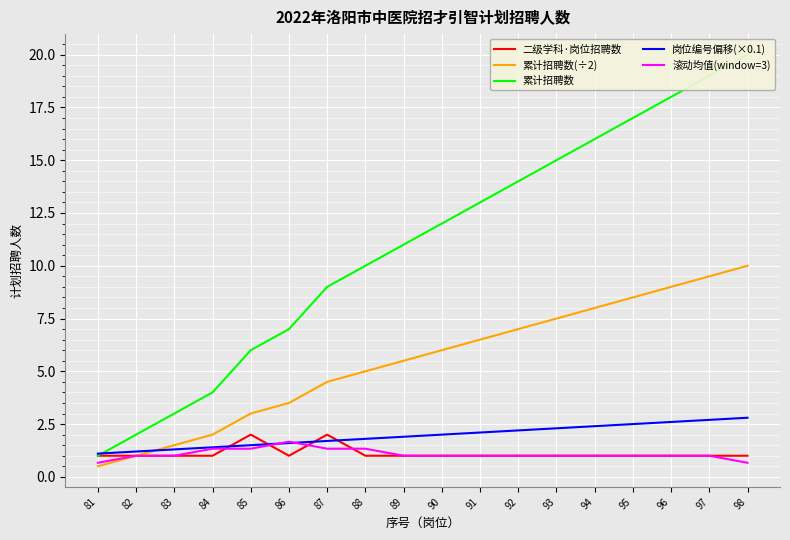

Reading left to right, list all the values displayed in this chart.

二级学科·岗位招聘数: 1.0	1.0	1.0	1.0	2.0	1.0	2.0	1.0	1.0	1.0	1.0	1.0	1.0	1.0	1.0	1.0	1.0	1.0
累计招聘数(÷2): 0.5	1.0	1.5	2.0	3.0	3.5	4.5	5.0	5.5	6.0	6.5	7.0	7.5	8.0	8.5	9.0	9.5	10.0
累计招聘数: 1.0	2.0	3.0	4.0	6.0	7.0	9.0	10.0	11.0	12.0	13.0	14.0	15.0	16.0	17.0	18.0	19.0	20.0
岗位编号偏移(×0.1): 1.1	1.2	1.3	1.4	1.5	1.6	1.7	1.8	1.9	2.0	2.1	2.2	2.3	2.4	2.5	2.6	2.7	2.8
滚动均值(window=3): 0.7	1.0	1.0	1.3	1.3	1.7	1.3	1.3	1.0	1.0	1.0	1.0	1.0	1.0	1.0	1.0	1.0	0.7